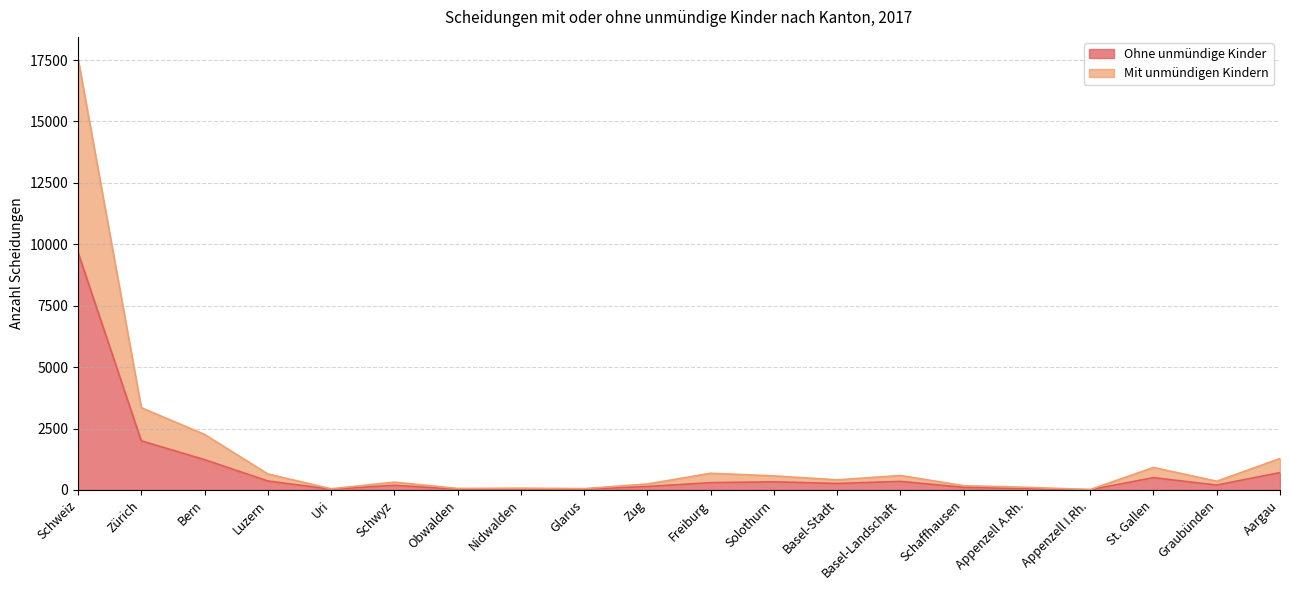

What is the difference between the highest and lowest values at Glarus?

28